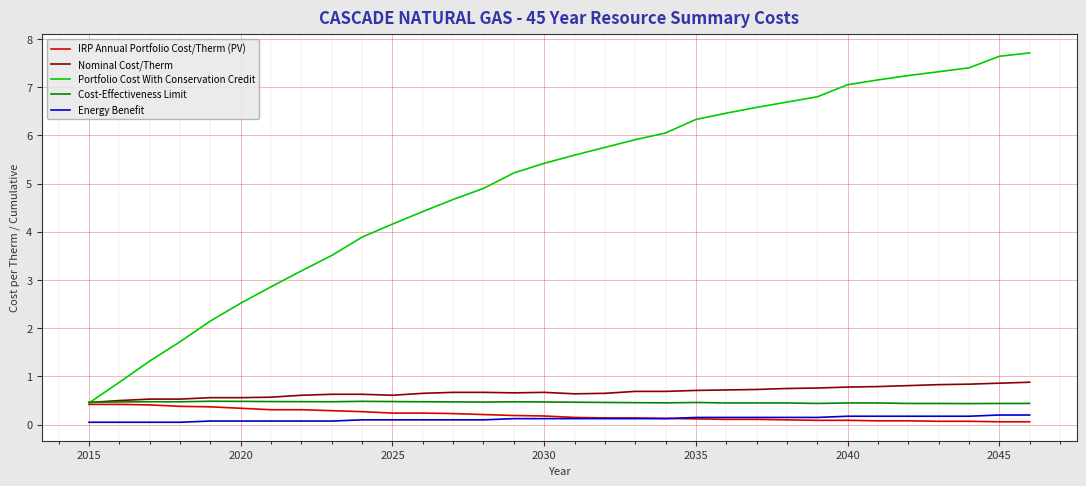

Which series has the largest total across all categories?

Portfolio Cost With Conservation Credit